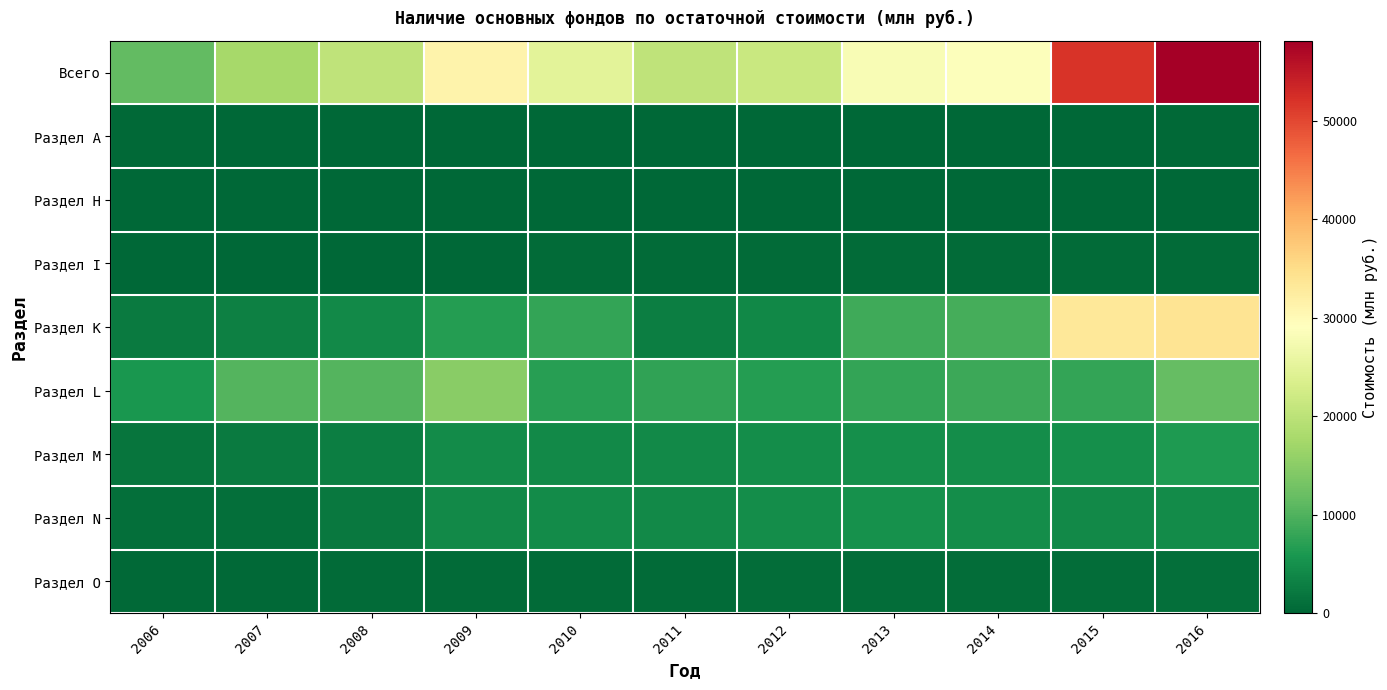

Between 2013 and 2014, which is larger?

2014